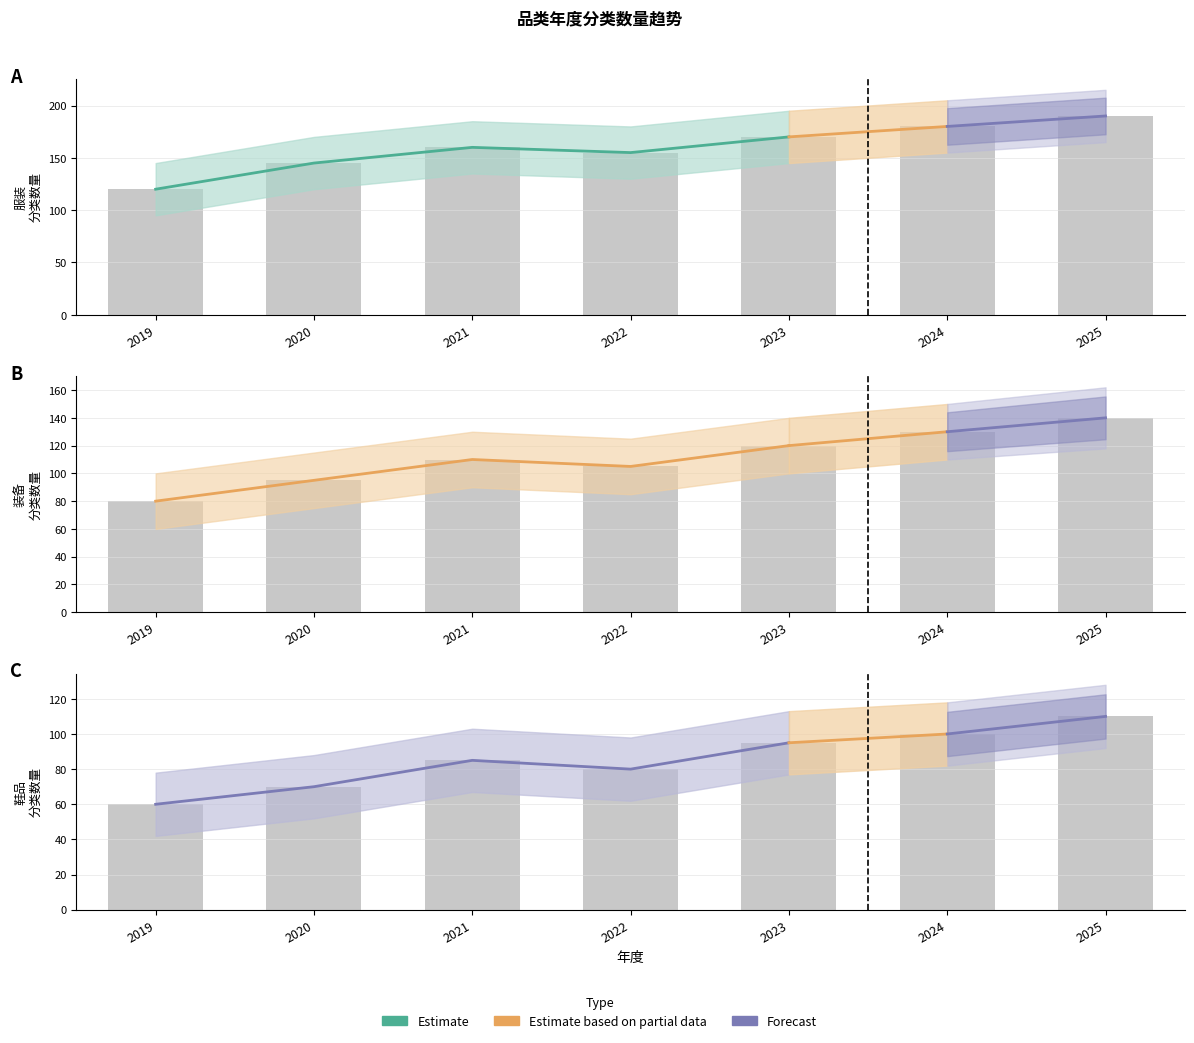

List the labels in order of 装备 value, smallest first.

2019, 2020, 2022, 2021, 2023, 2024, 2025